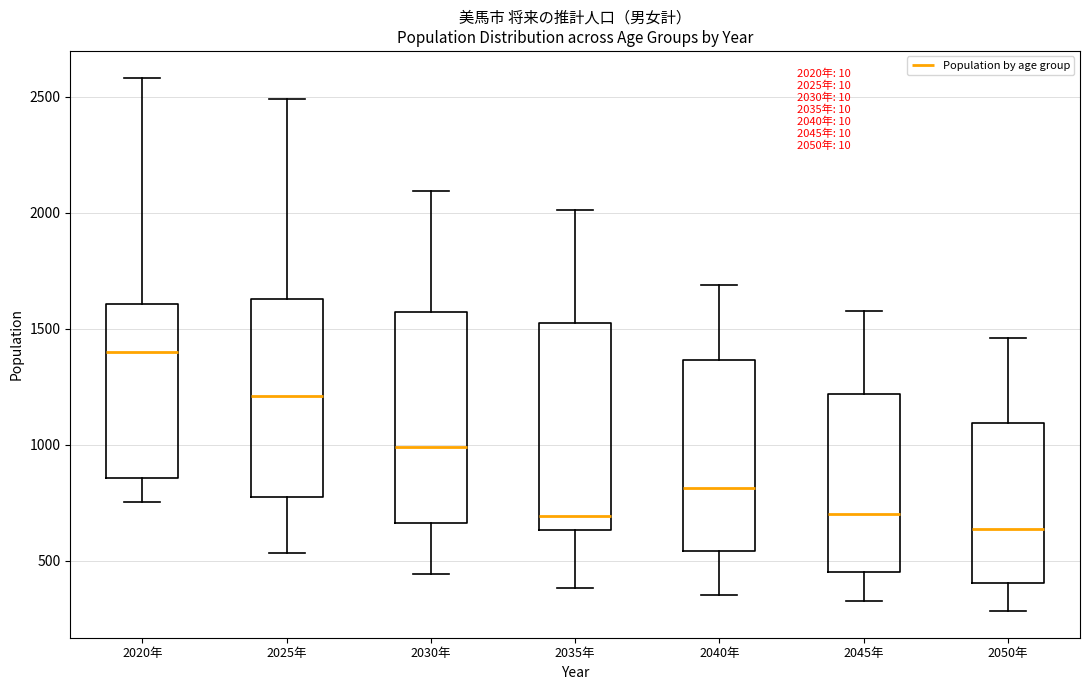

Which box's median line is the lowest?

2050年